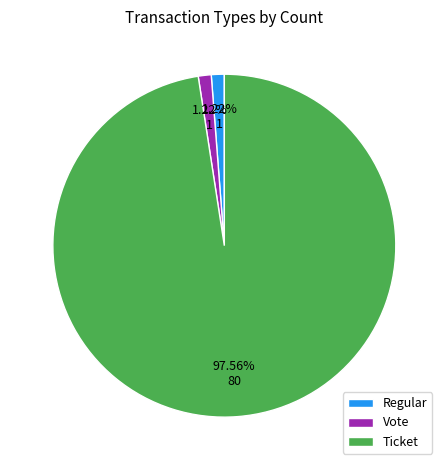

To the nearest percent, what is the difference between the largest and smallest slice percentages?

96%